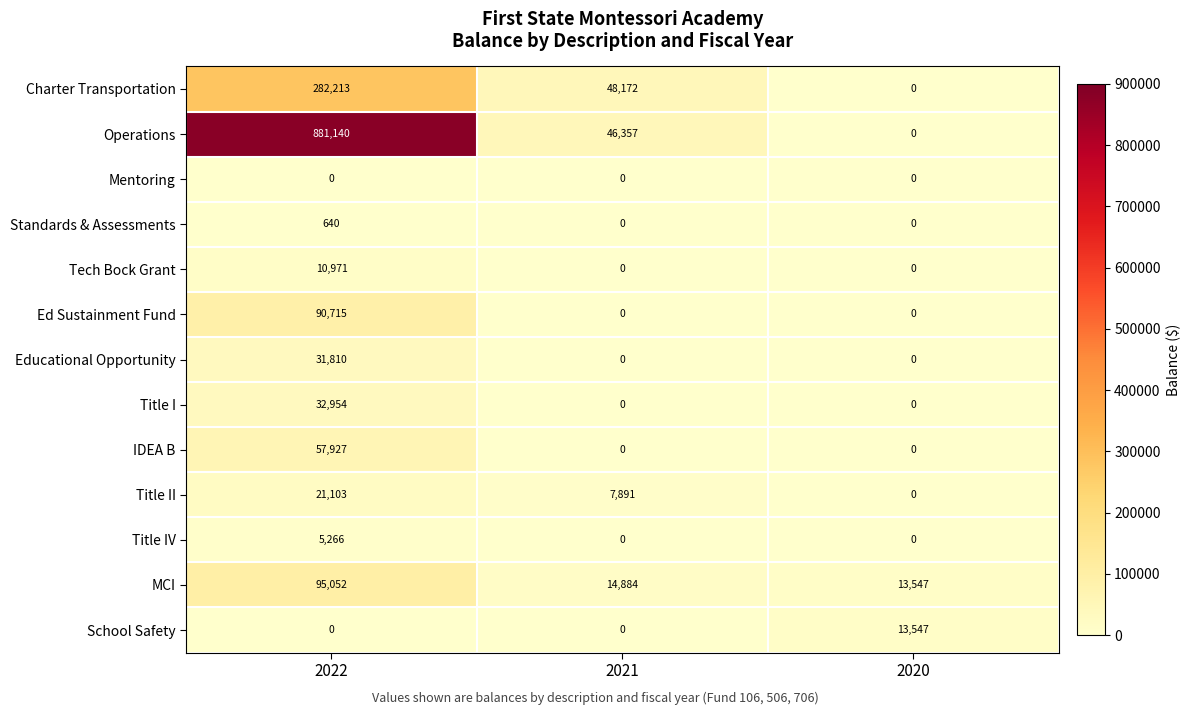

What is the difference between the maximum and minimum values in the Ed Sustainment Fund series?

90715